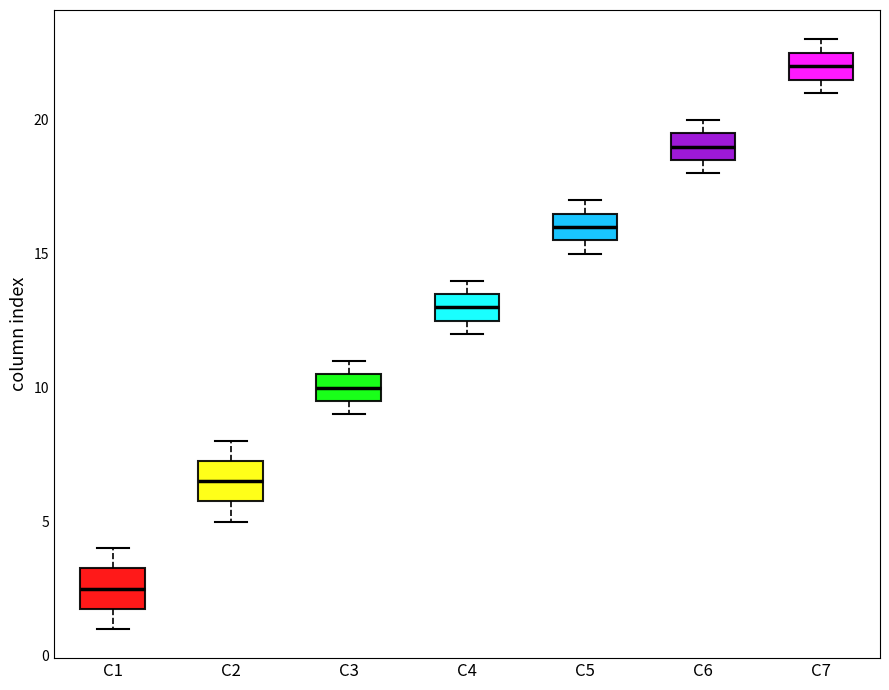

Which box's median line is the highest?

C7